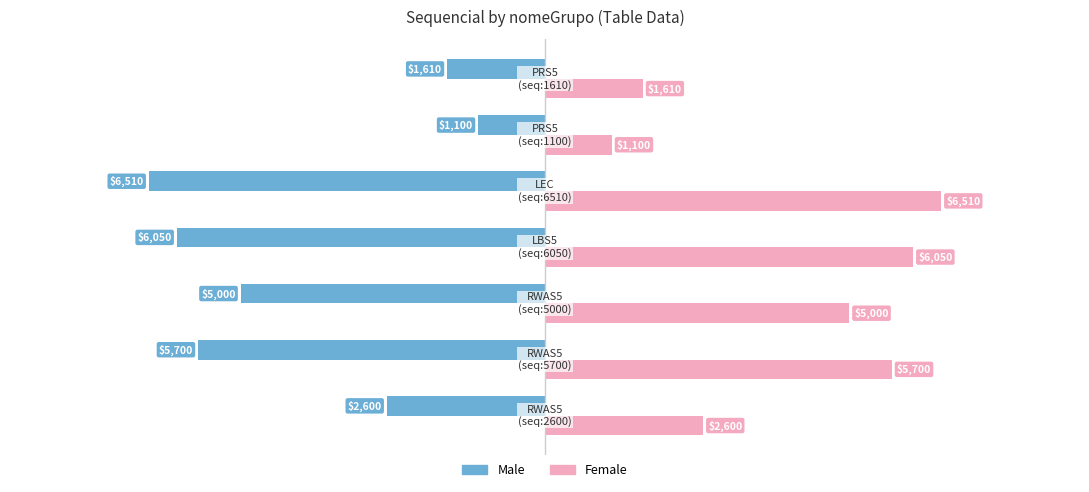

Which series has the largest total across all categories?

Female